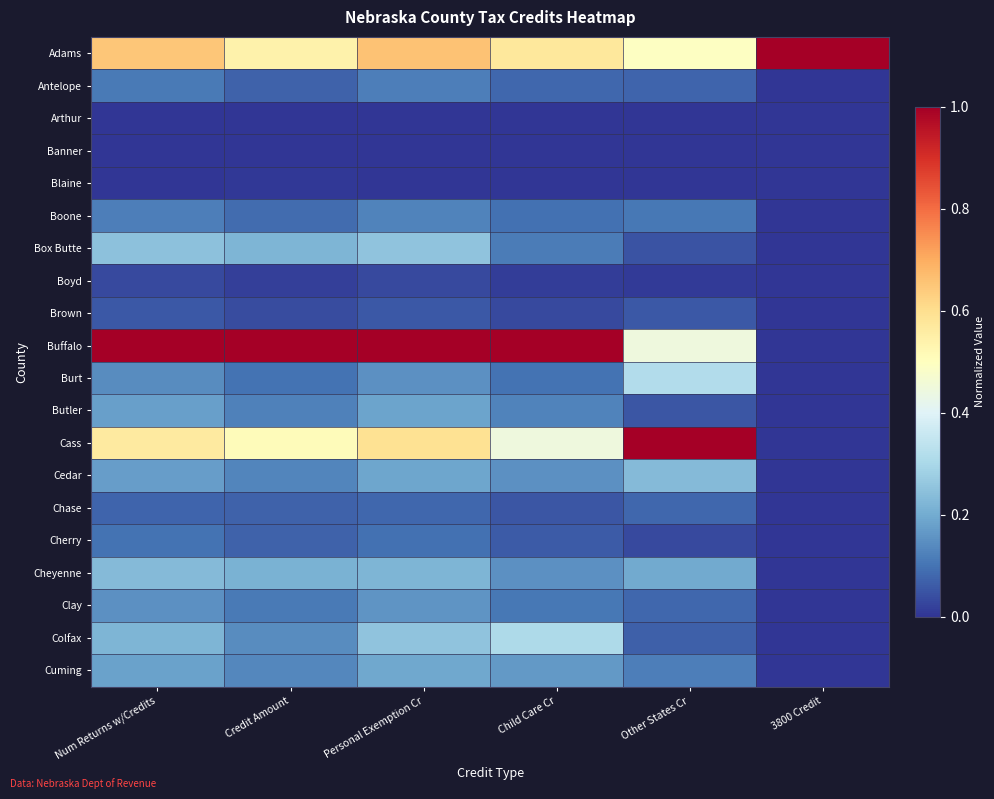

Reading left to right, what are all the values shown in this chart?

Adams: Num Returns w/Credits=0.6	Credit Amount=0.5	Personal Exemption Cr=0.7	Child Care Cr=0.6	Other States Cr=0.5	3800 Credit=1.0
Antelope: Num Returns w/Credits=0.1	Credit Amount=0.1	Personal Exemption Cr=0.1	Child Care Cr=0.1	Other States Cr=0.1	3800 Credit=0.0
Arthur: Num Returns w/Credits=0.0	Credit Amount=0.0	Personal Exemption Cr=0.0	Child Care Cr=0.0	Other States Cr=0.0	3800 Credit=0.0
Banner: Num Returns w/Credits=0.0	Credit Amount=0.0	Personal Exemption Cr=0.0	Child Care Cr=0.0	Other States Cr=0.0	3800 Credit=0.0
Blaine: Num Returns w/Credits=0.0	Credit Amount=0.0	Personal Exemption Cr=0.0	Child Care Cr=0.0	Other States Cr=0.0	3800 Credit=0.0
Boone: Num Returns w/Credits=0.1	Credit Amount=0.1	Personal Exemption Cr=0.1	Child Care Cr=0.1	Other States Cr=0.1	3800 Credit=0.0
Box Butte: Num Returns w/Credits=0.2	Credit Amount=0.2	Personal Exemption Cr=0.3	Child Care Cr=0.1	Other States Cr=0.0	3800 Credit=0.0
Boyd: Num Returns w/Credits=0.0	Credit Amount=0.0	Personal Exemption Cr=0.0	Child Care Cr=0.0	Other States Cr=0.0	3800 Credit=0.0
Brown: Num Returns w/Credits=0.1	Credit Amount=0.0	Personal Exemption Cr=0.1	Child Care Cr=0.0	Other States Cr=0.1	3800 Credit=0.0
Buffalo: Num Returns w/Credits=1.0	Credit Amount=1.0	Personal Exemption Cr=1.0	Child Care Cr=1.0	Other States Cr=0.4	3800 Credit=0.0
Burt: Num Returns w/Credits=0.1	Credit Amount=0.1	Personal Exemption Cr=0.2	Child Care Cr=0.1	Other States Cr=0.3	3800 Credit=0.0
Butler: Num Returns w/Credits=0.2	Credit Amount=0.1	Personal Exemption Cr=0.2	Child Care Cr=0.1	Other States Cr=0.1	3800 Credit=0.0
Cass: Num Returns w/Credits=0.6	Credit Amount=0.5	Personal Exemption Cr=0.6	Child Care Cr=0.4	Other States Cr=1.0	3800 Credit=0.0
Cedar: Num Returns w/Credits=0.2	Credit Amount=0.1	Personal Exemption Cr=0.2	Child Care Cr=0.1	Other States Cr=0.2	3800 Credit=0.0
Chase: Num Returns w/Credits=0.1	Credit Amount=0.1	Personal Exemption Cr=0.1	Child Care Cr=0.1	Other States Cr=0.1	3800 Credit=0.0
Cherry: Num Returns w/Credits=0.1	Credit Amount=0.1	Personal Exemption Cr=0.1	Child Care Cr=0.1	Other States Cr=0.0	3800 Credit=0.0
Cheyenne: Num Returns w/Credits=0.2	Credit Amount=0.2	Personal Exemption Cr=0.2	Child Care Cr=0.1	Other States Cr=0.2	3800 Credit=0.0
Clay: Num Returns w/Credits=0.1	Credit Amount=0.1	Personal Exemption Cr=0.2	Child Care Cr=0.1	Other States Cr=0.1	3800 Credit=0.0
Colfax: Num Returns w/Credits=0.2	Credit Amount=0.1	Personal Exemption Cr=0.3	Child Care Cr=0.3	Other States Cr=0.1	3800 Credit=0.0
Cuming: Num Returns w/Credits=0.2	Credit Amount=0.1	Personal Exemption Cr=0.2	Child Care Cr=0.2	Other States Cr=0.1	3800 Credit=0.0